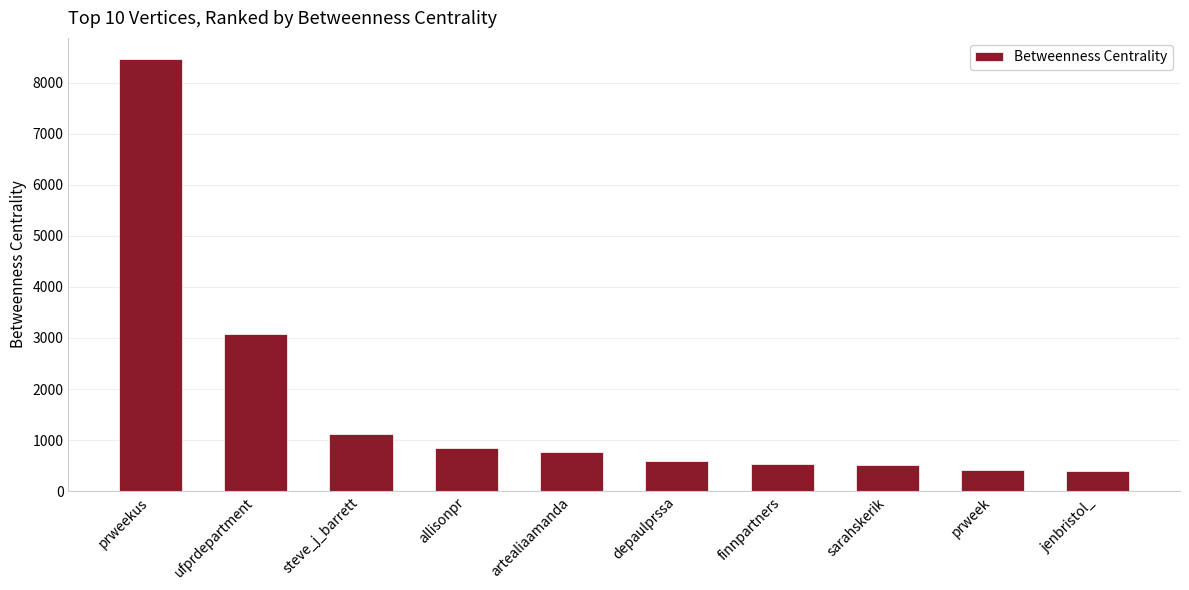

How many categories are shown in the chart?

10